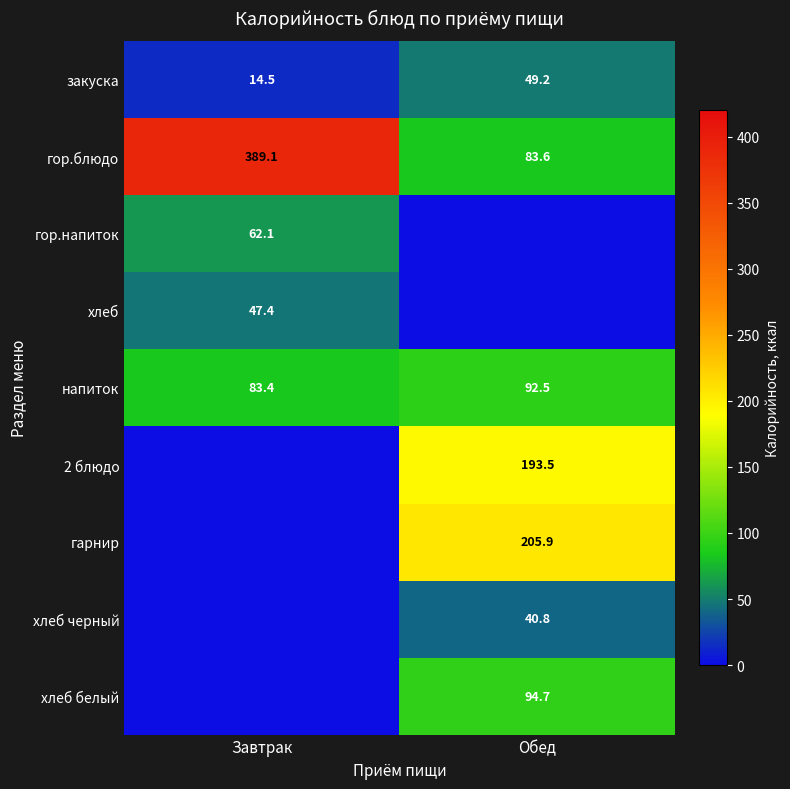

What is the sum of all гор.блюдо values?

472.7